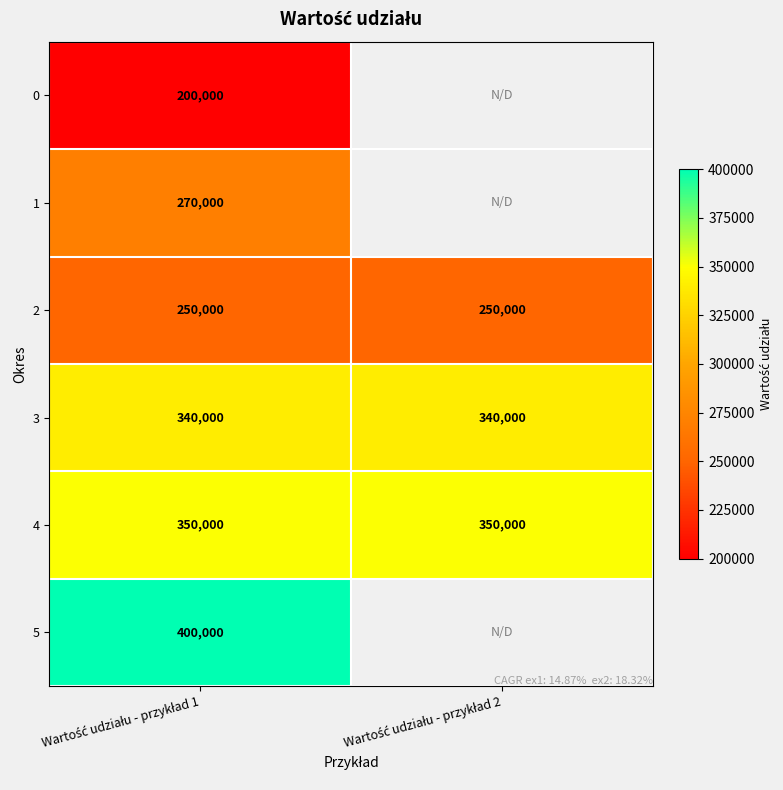

What is the maximum value for 4?

350000